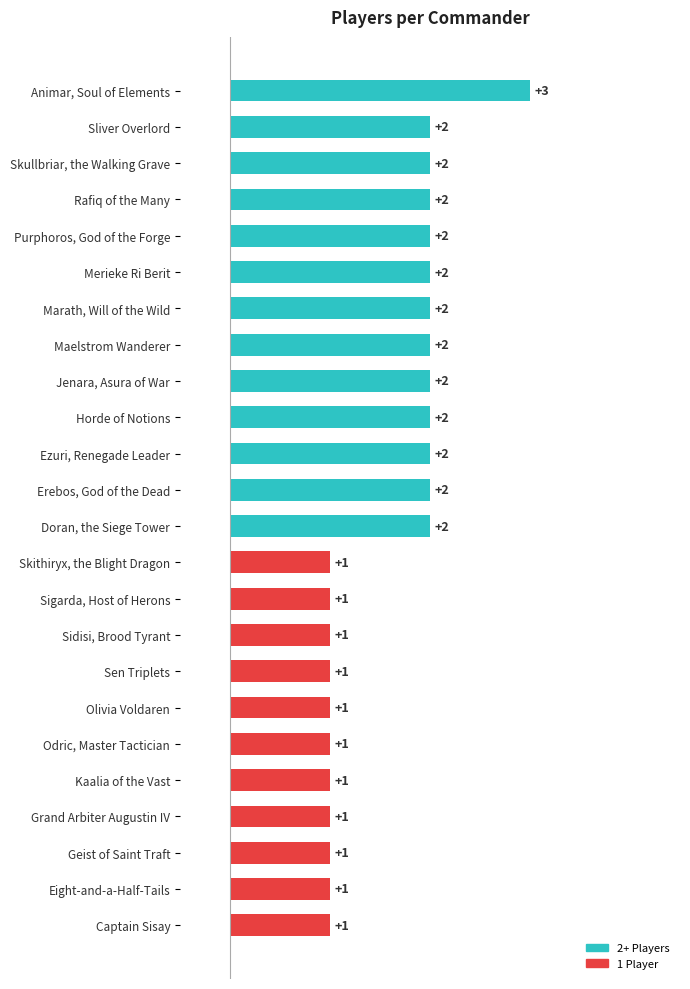

Is it true that the value at Jenara, Asura of War is 1?

False